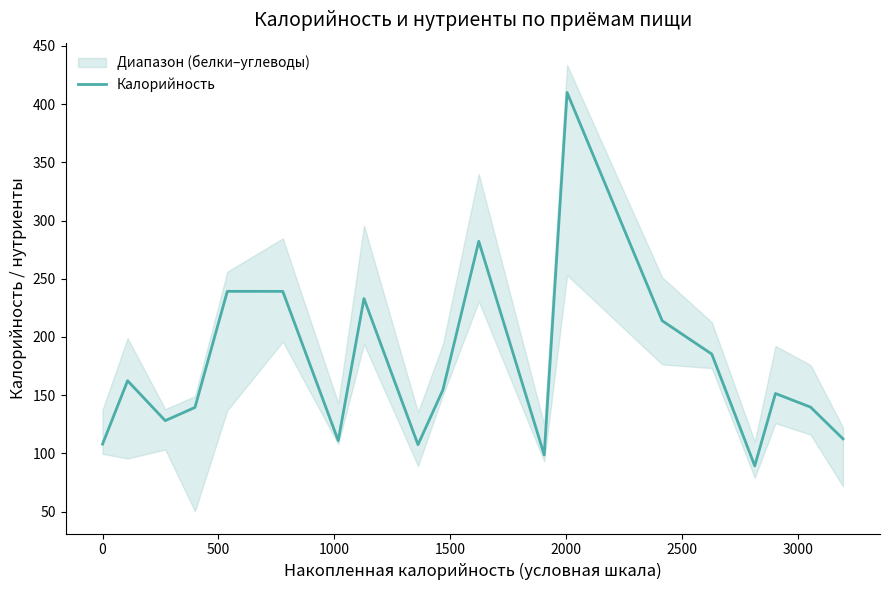

What is the lowest value of the Калорийность series?

89.3